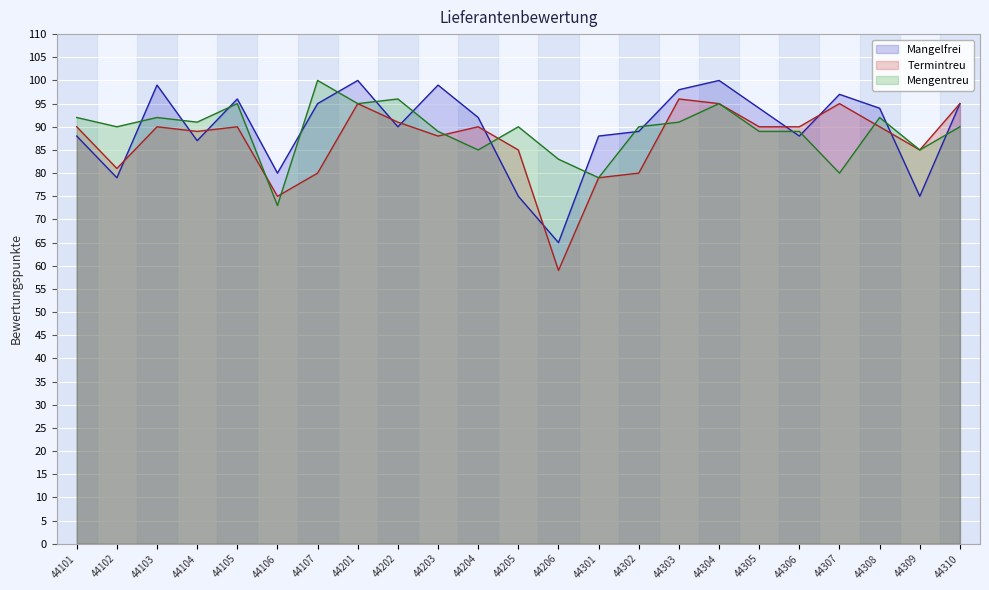

What is the sum of the Mengentreu values at 44105 and 44106?

168